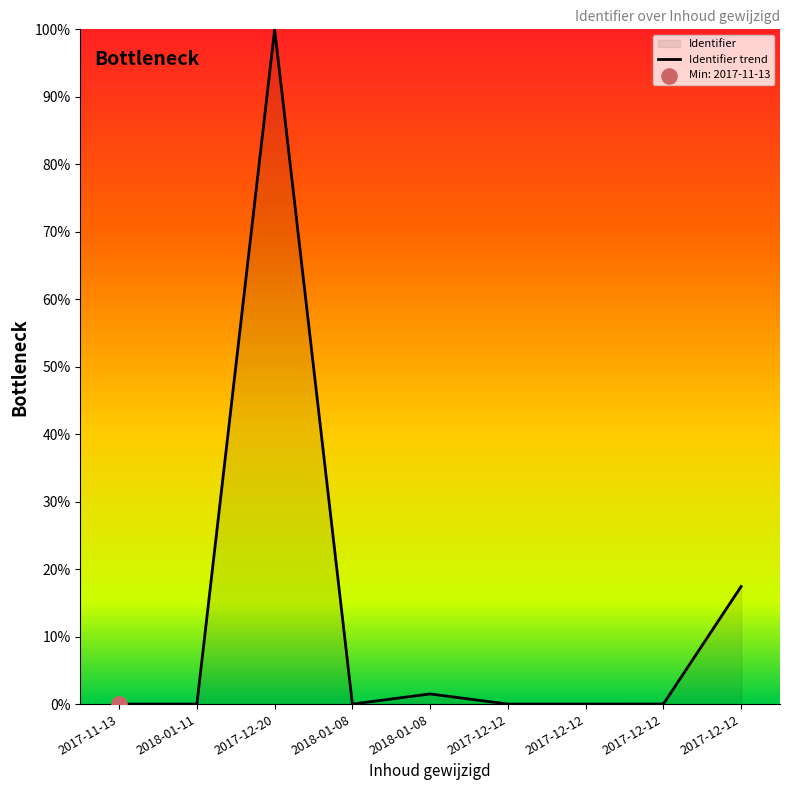

Which has a higher value, 2017-12-12 or 2017-11-13?

2017-12-12